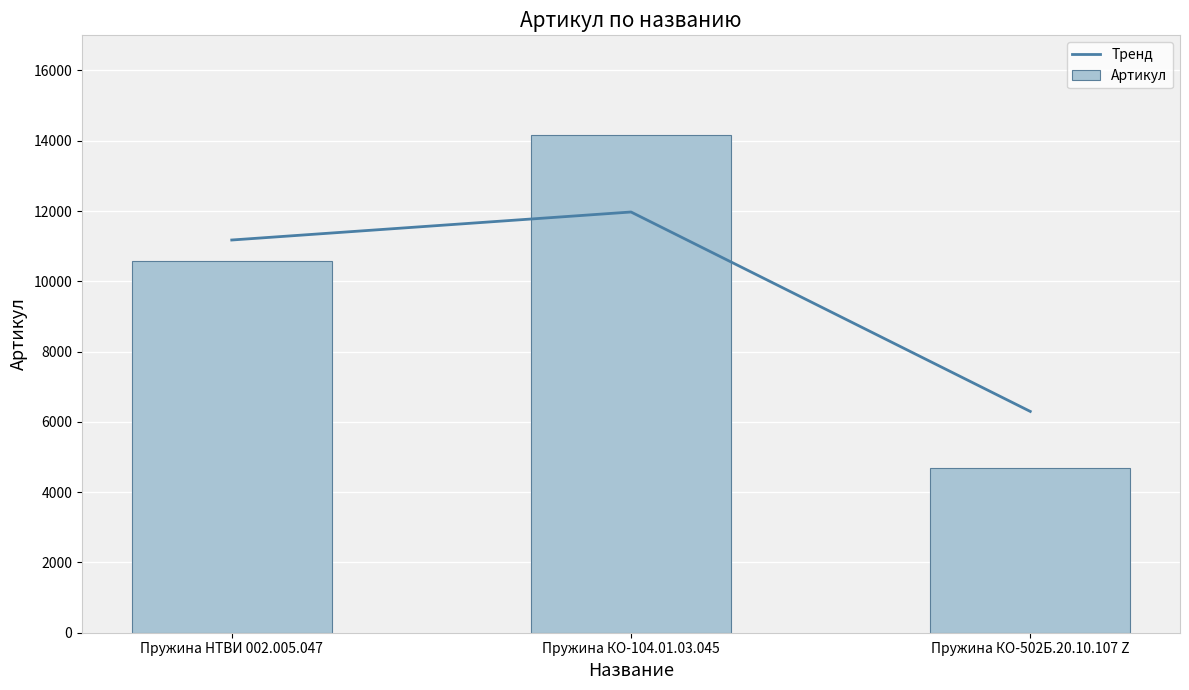

At which category is the sum across all series the highest?

Пружина КО-104.01.03.045